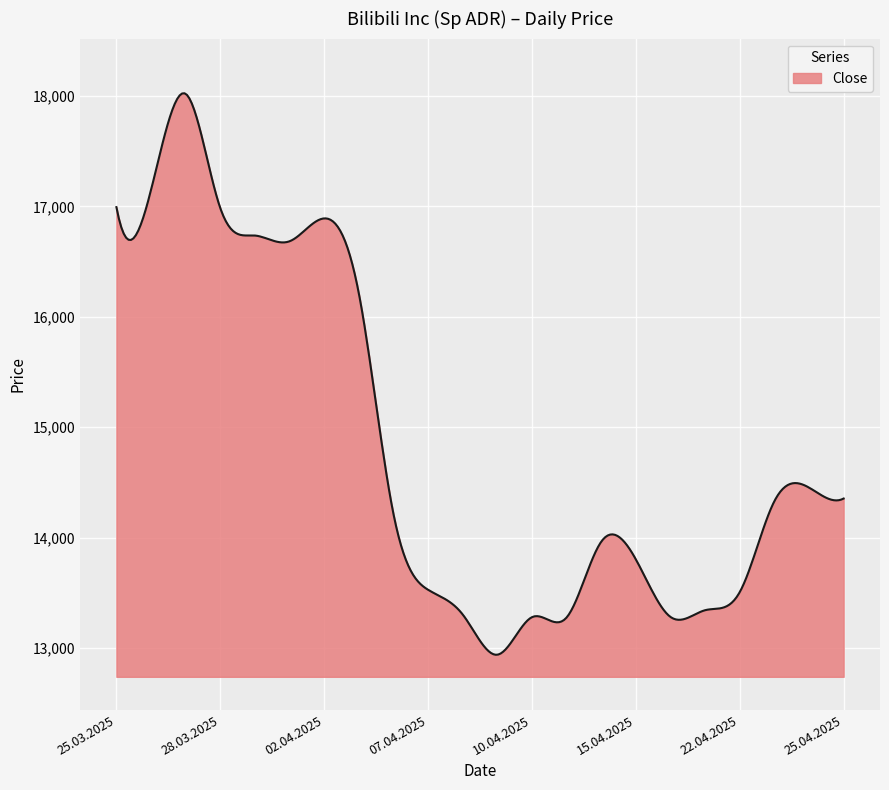

What is the maximum value shown in the chart?

18023.9